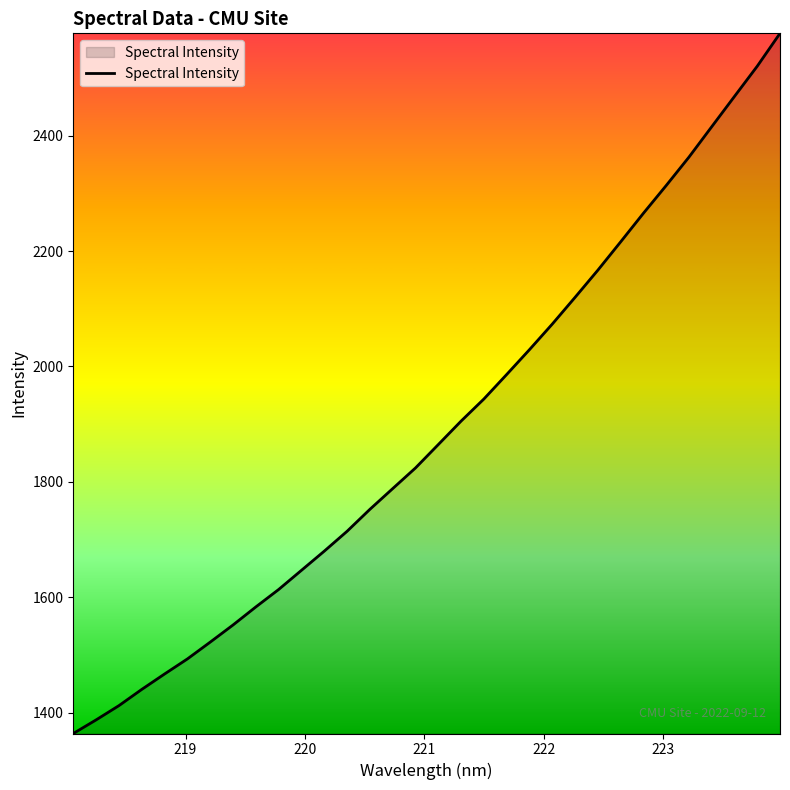

What is the maximum value shown in the chart?

2577.4